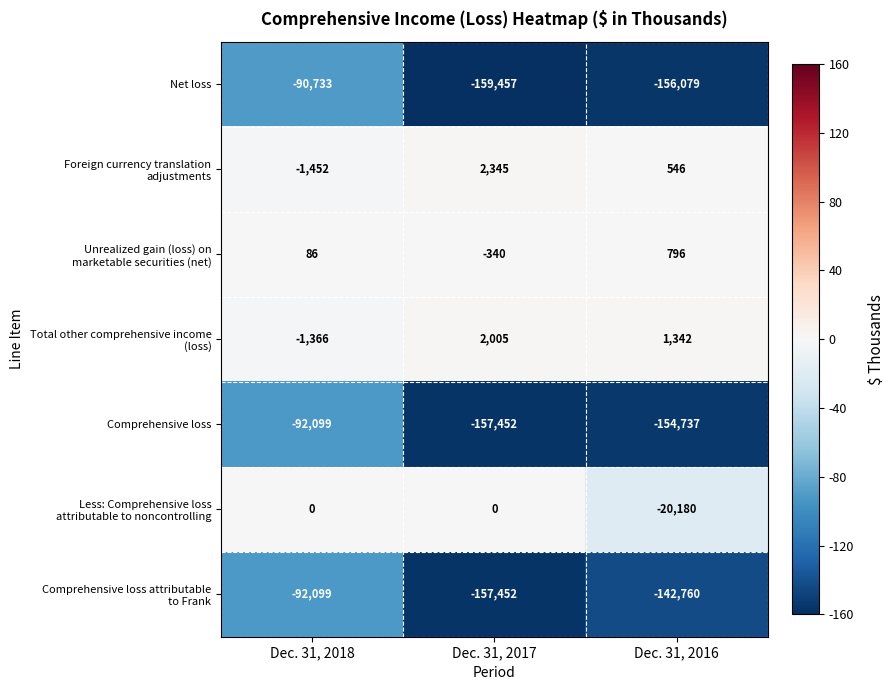

What is the approximate value of Net loss at Dec. 31, 2017?

-159457